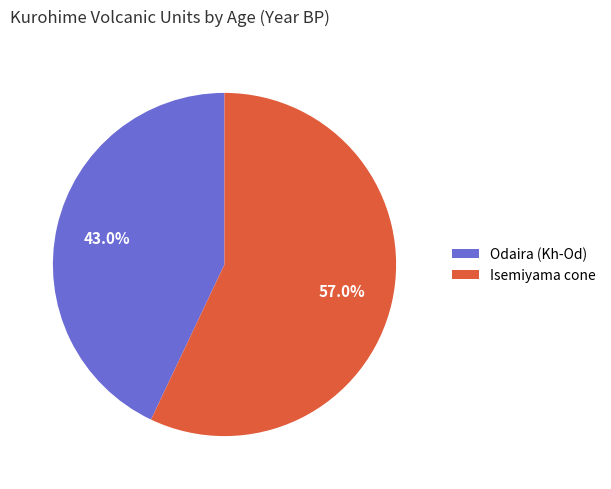

Count the number of slices in the pie.

2